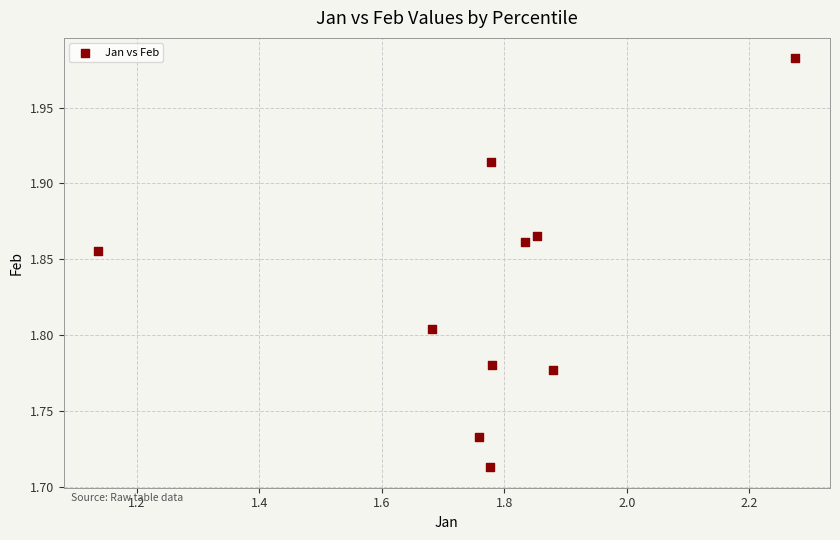

What is the range of Y values (max minus min)?

0.3